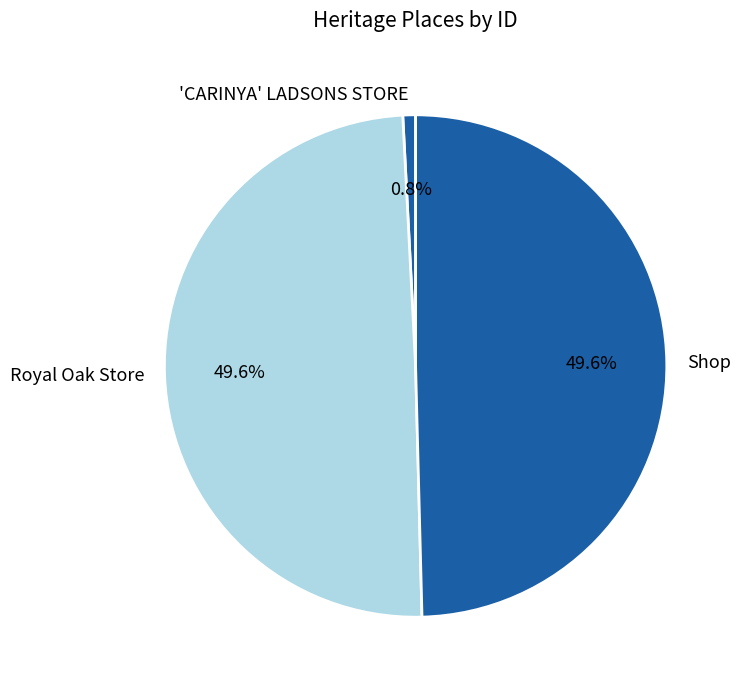

What percentage is the Royal Oak Store slice, to the nearest percent?

50%